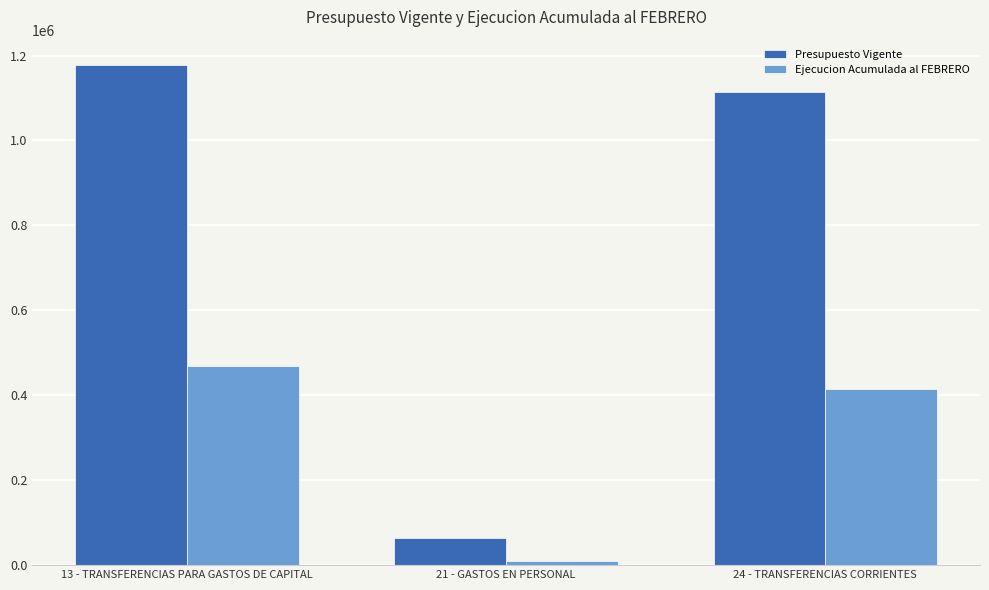

What is the difference between the maximum and second lowest values in the Presupuesto Vigente series?

64000